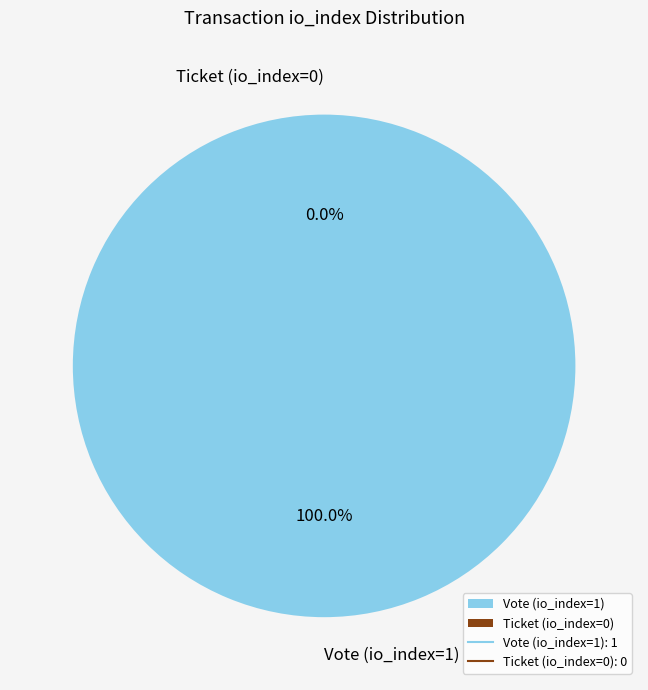

What is the change in value from Vote (io_index=1) to Ticket (io_index=0)?

-1